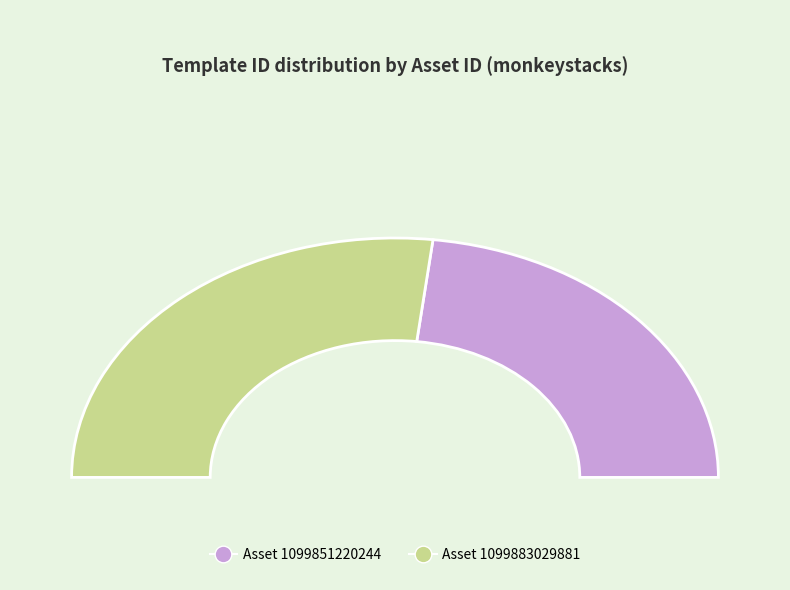

What is the majority slice?

1099883029881